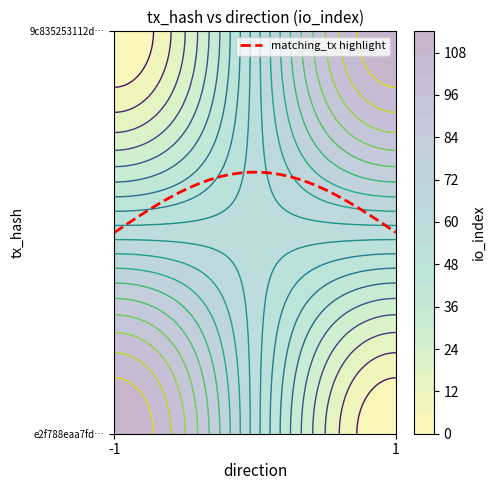

Reading left to right, what are all the values shown in this chart?

e2f788eaa7fd270526f13513227e224b06b3d0f: 114	0
9c835253112d42cb5507d82abf49355096bfead: 0	114